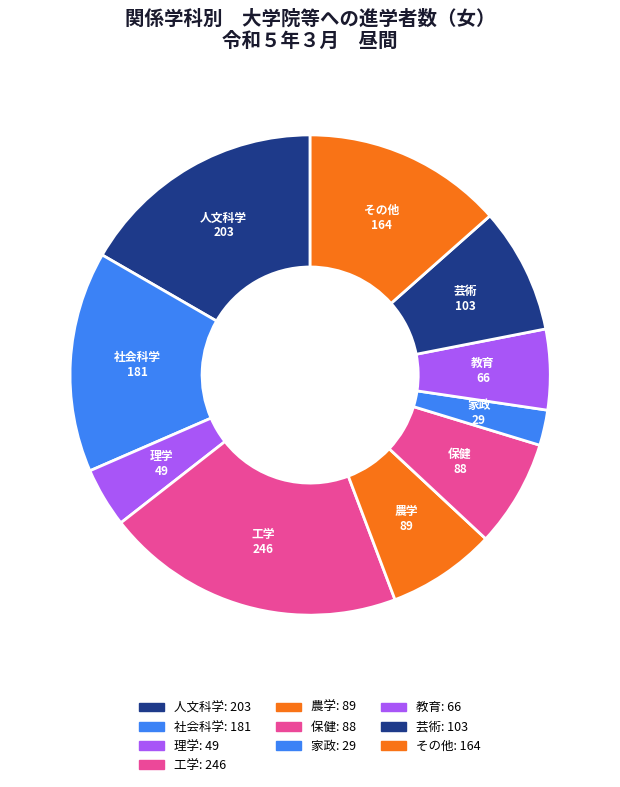

Is it true that 理学 is 13% of the pie?

False